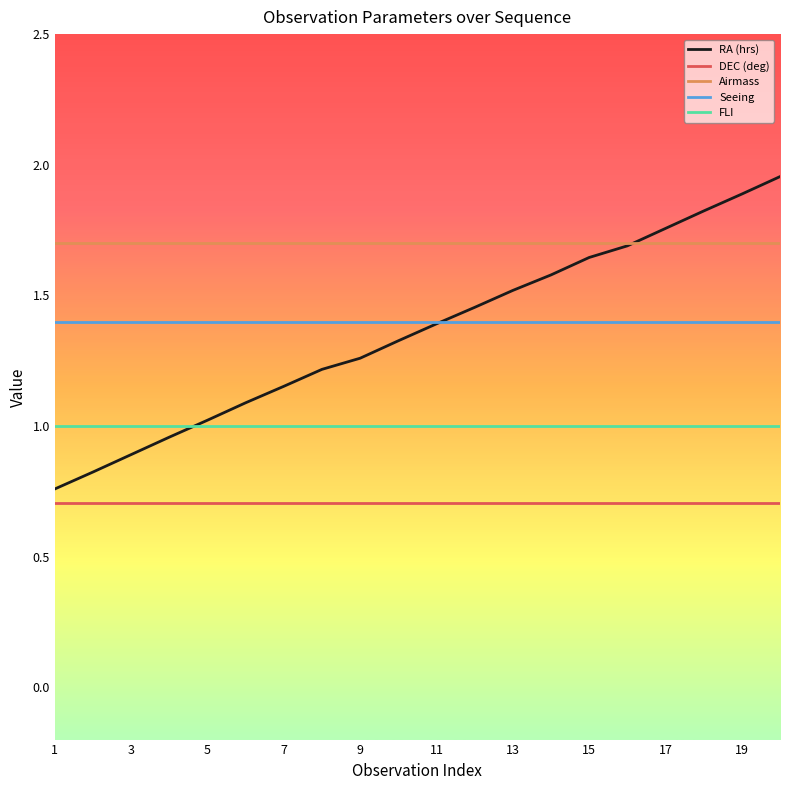

Which series has the widest spread of values?

RA (hrs)